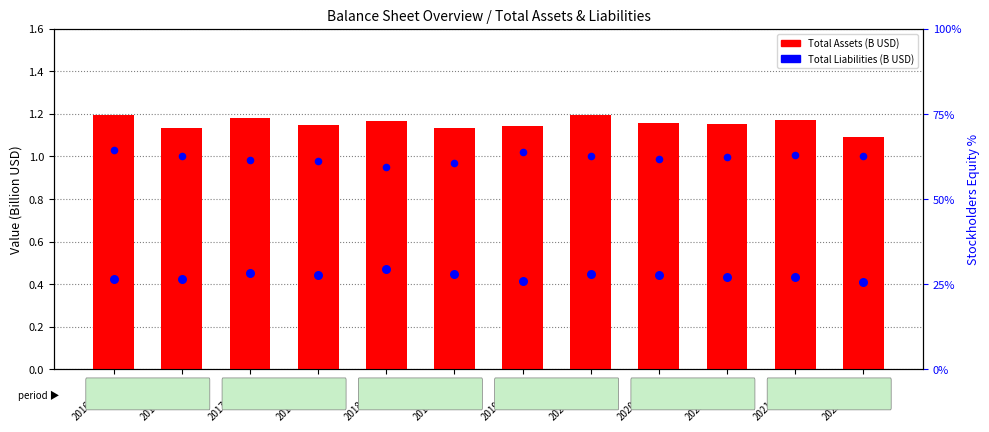

Which series contains the lowest Y value?

Total Liabilities (B USD)